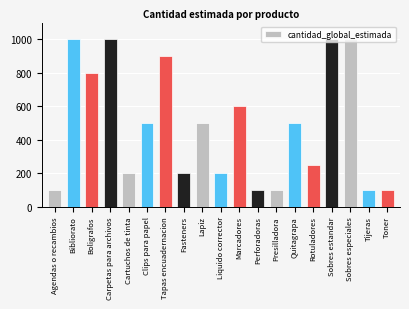

True or false: the data shows 575 at Sobres especiales.

False